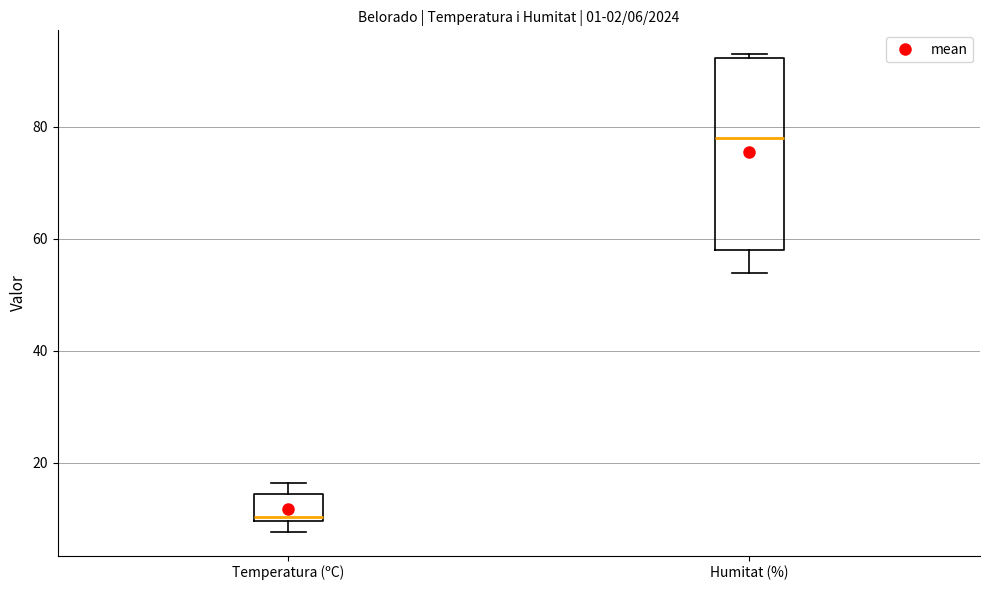

Which box's median line is the lowest?

Temperatura (ºC)